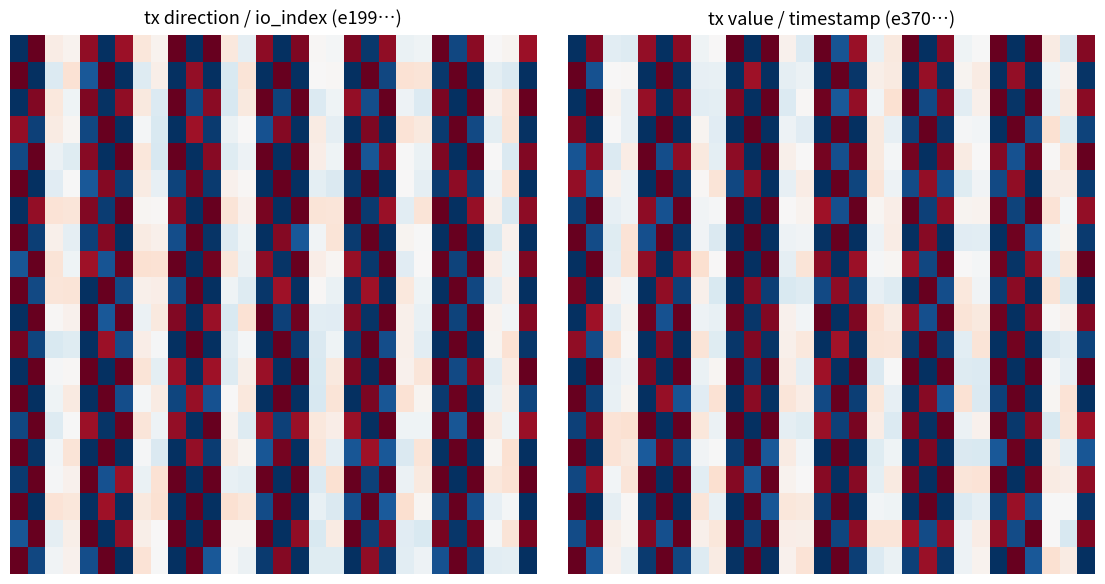

Which label corresponds to the largest value in the chart?

9